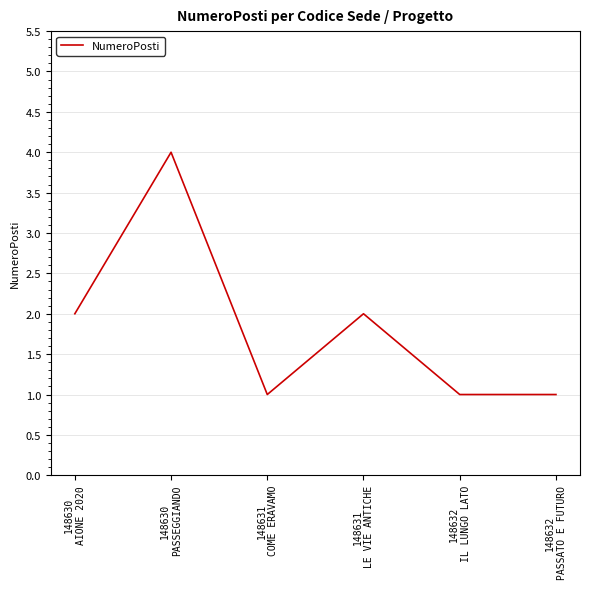

What is the sum of all values?

11